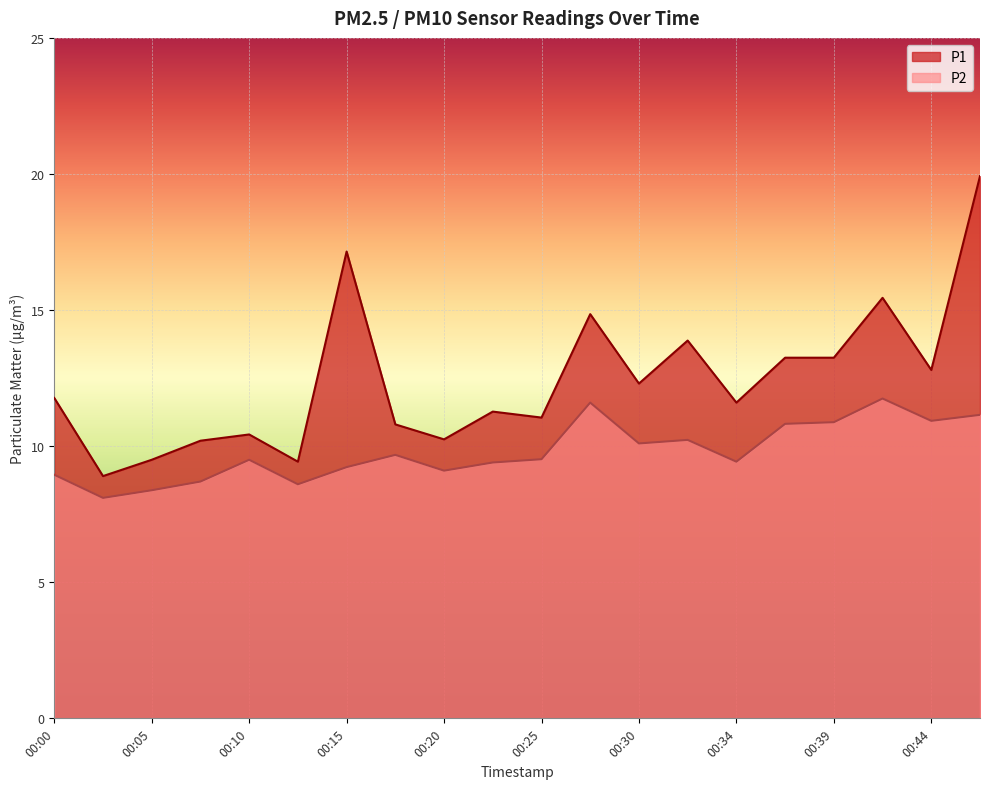

What is the sum of the P2 values at 00:17 and 00:32?

19.9